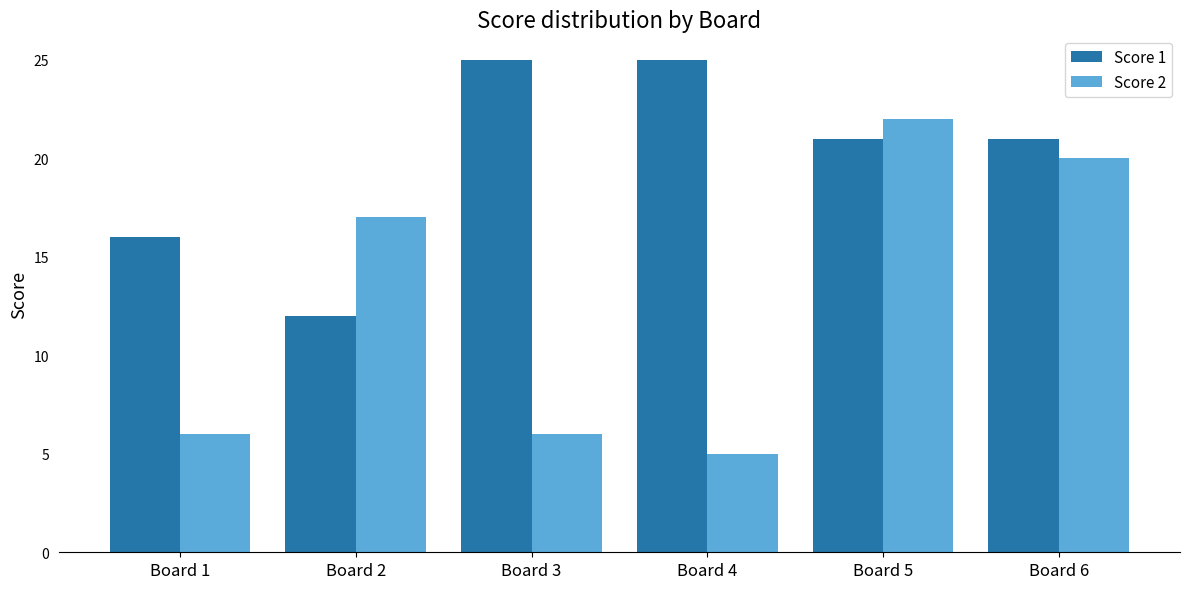

Which series has the largest range (max minus min)?

Score 2